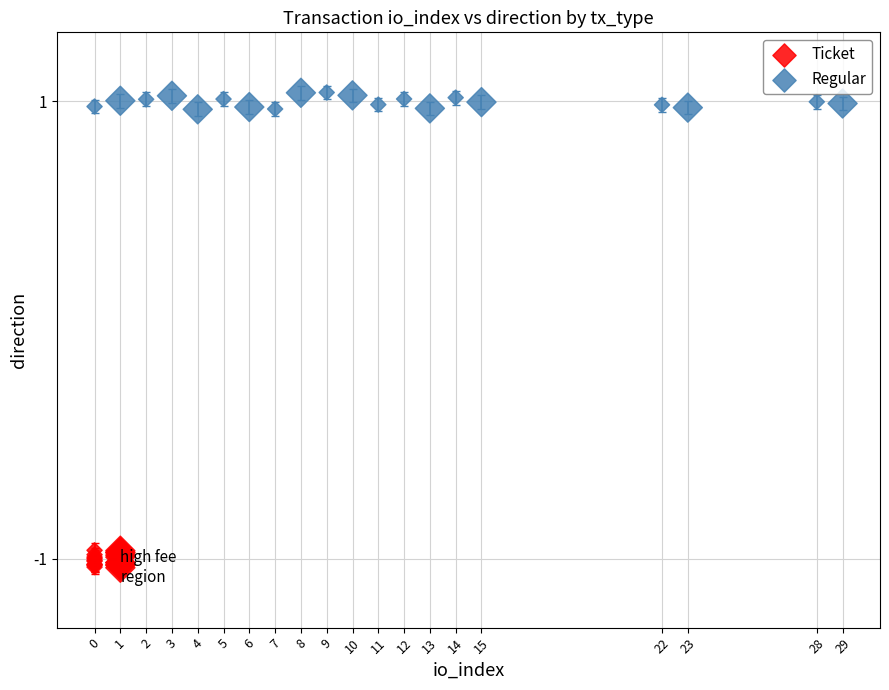

Which series contains the highest Y value?

Regular